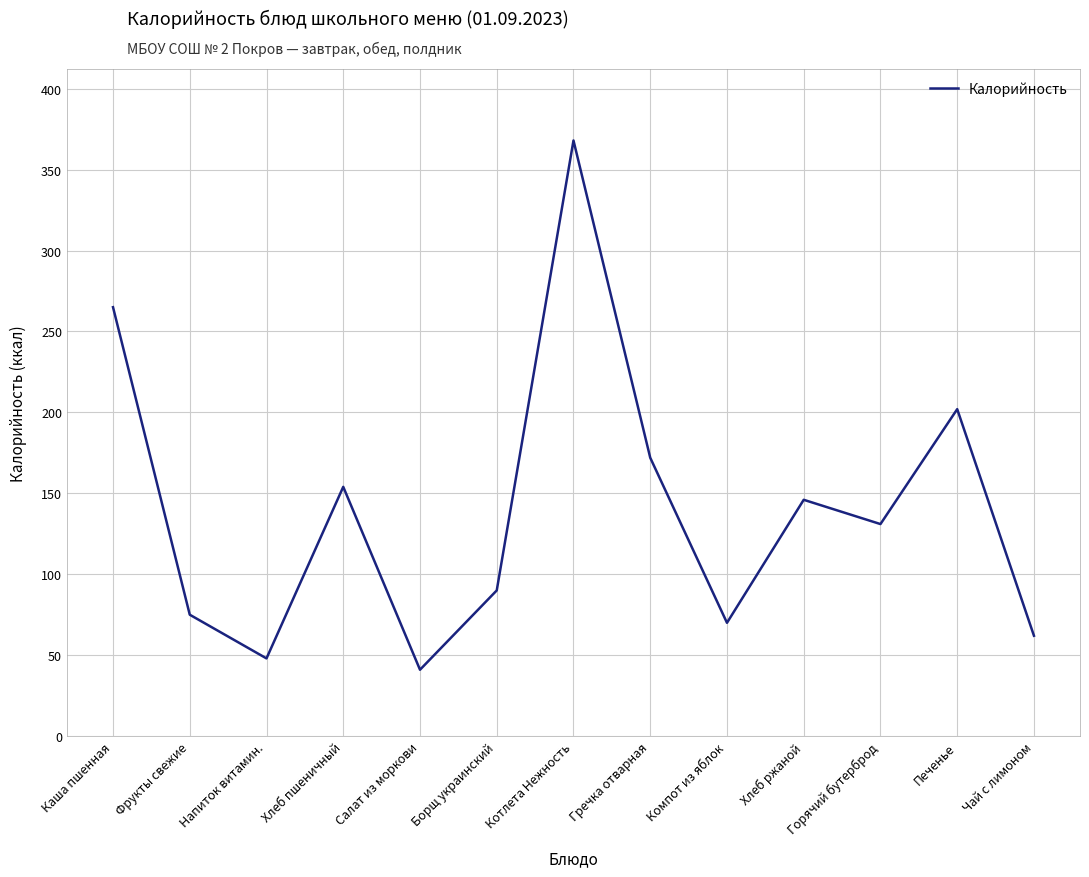

What is the difference between the maximum and minimum values?

327